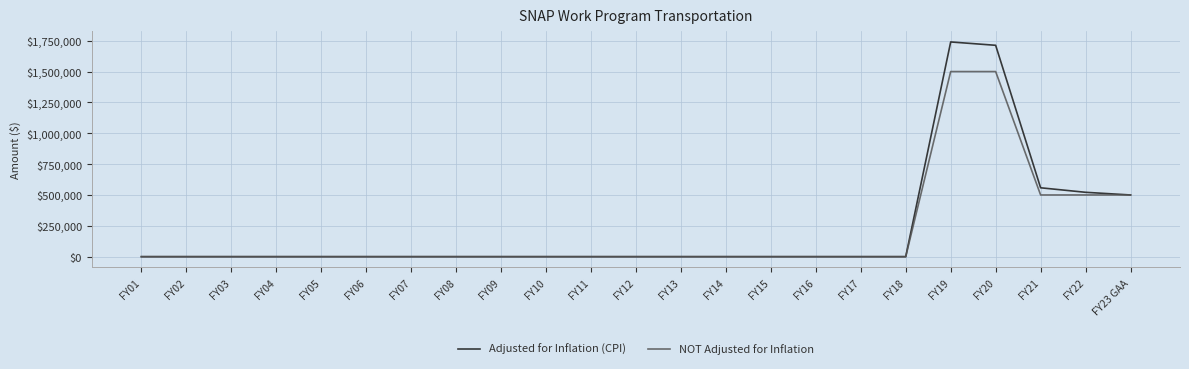

Which series has the widest spread of values?

Adjusted for Inflation (CPI)